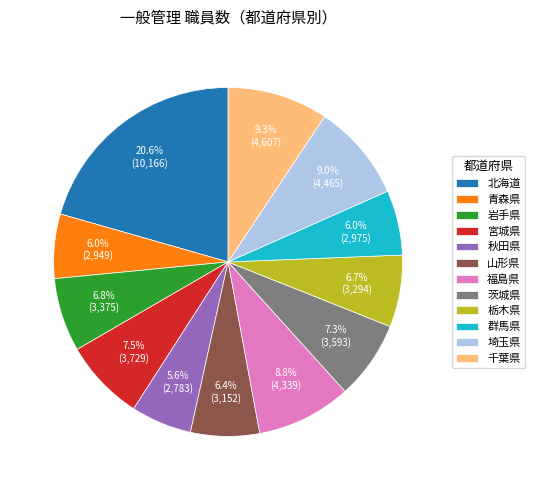

Does any single category account for the majority?

No